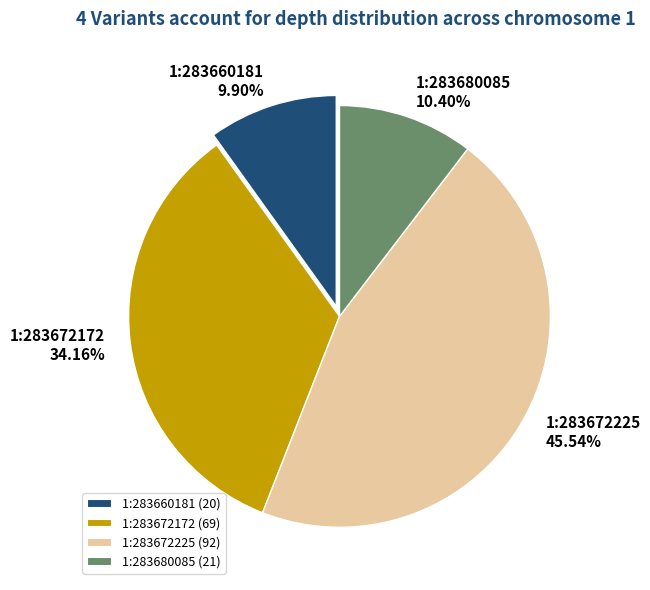

The 1:283672172 slice represents 40% of the pie. True or false?

False